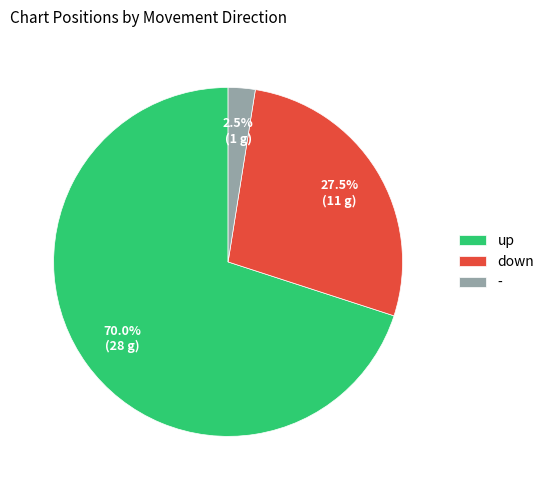

Count the number of slices in the pie.

3